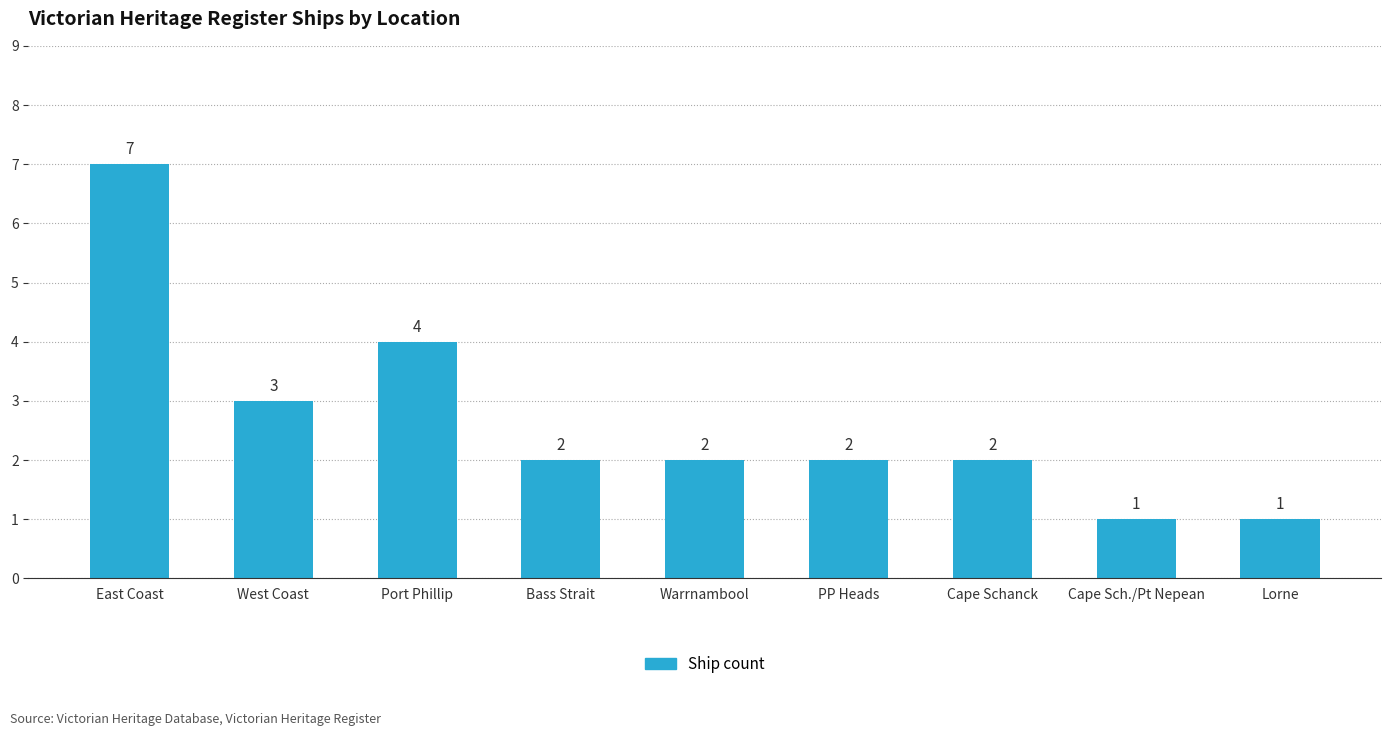

Reading left to right, what are all the values shown in this chart?

East Coast=7	West Coast=3	Port Phillip=4	Bass Strait=2	Warrnambool=2	PP Heads=2	Cape Schanck=2	Cape Sch./Pt Nepean=1	Lorne=1